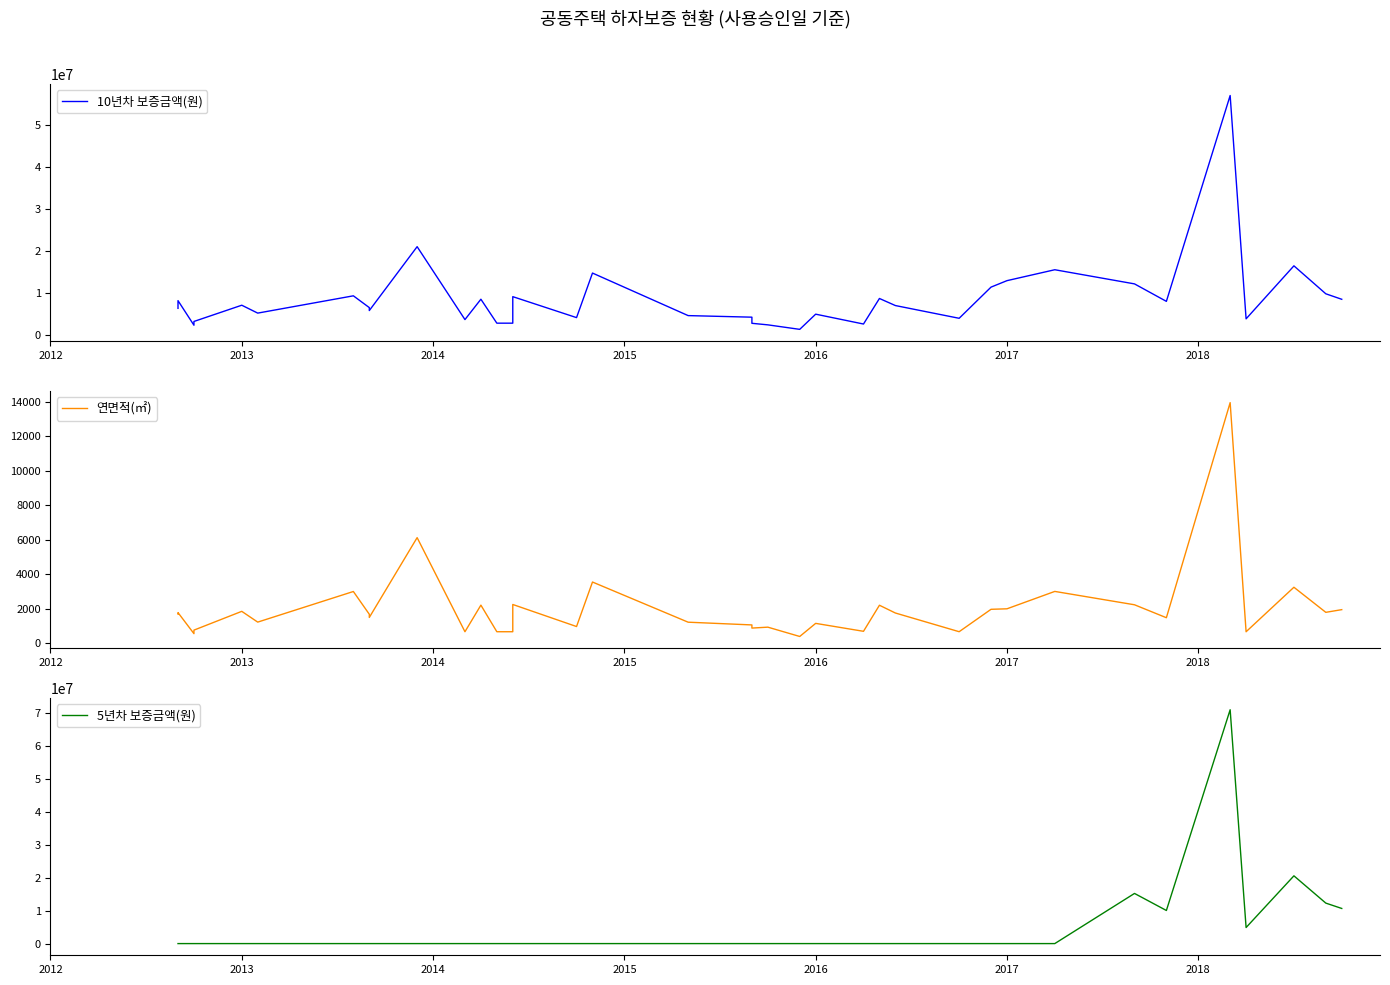

Does the chart display data point markers on the line(s)?

No